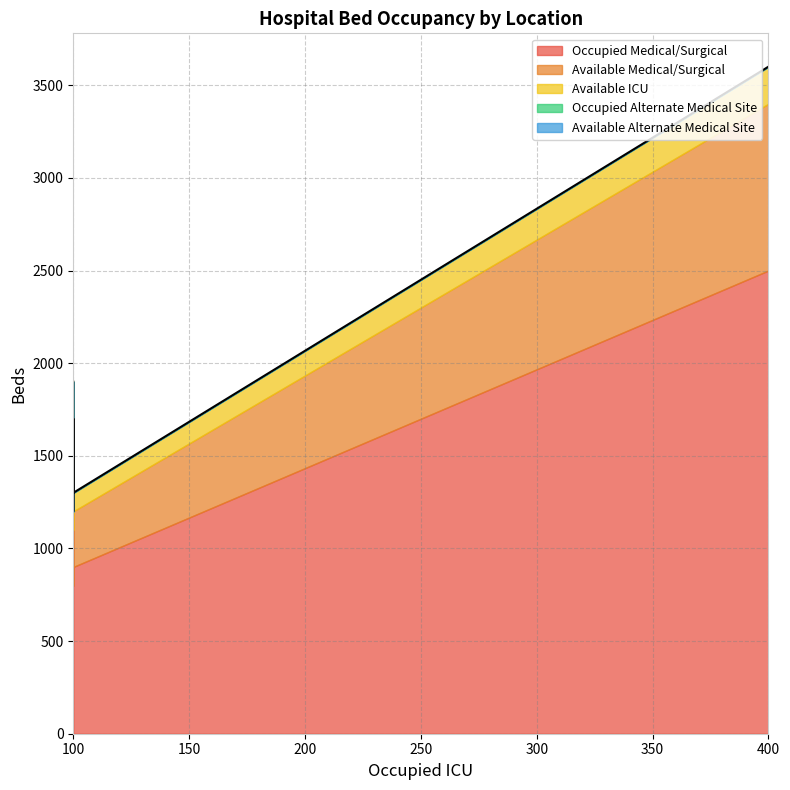

Which series has the widest spread of values?

Occupied Medical/Surgical